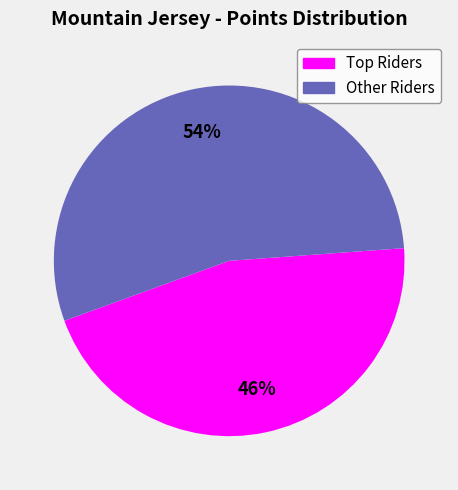

To the nearest percent, what is the average slice percentage?

50%